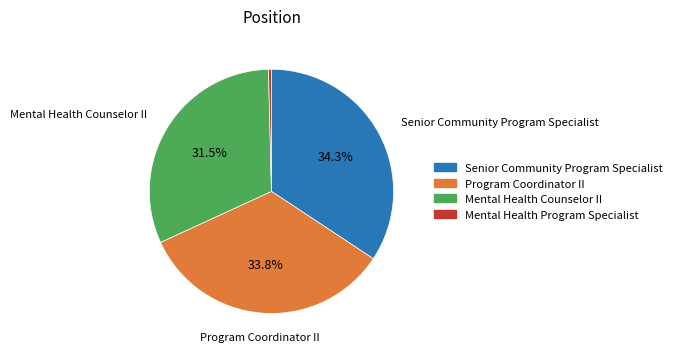

Does Program Coordinator II account for over 50% of the chart?

No